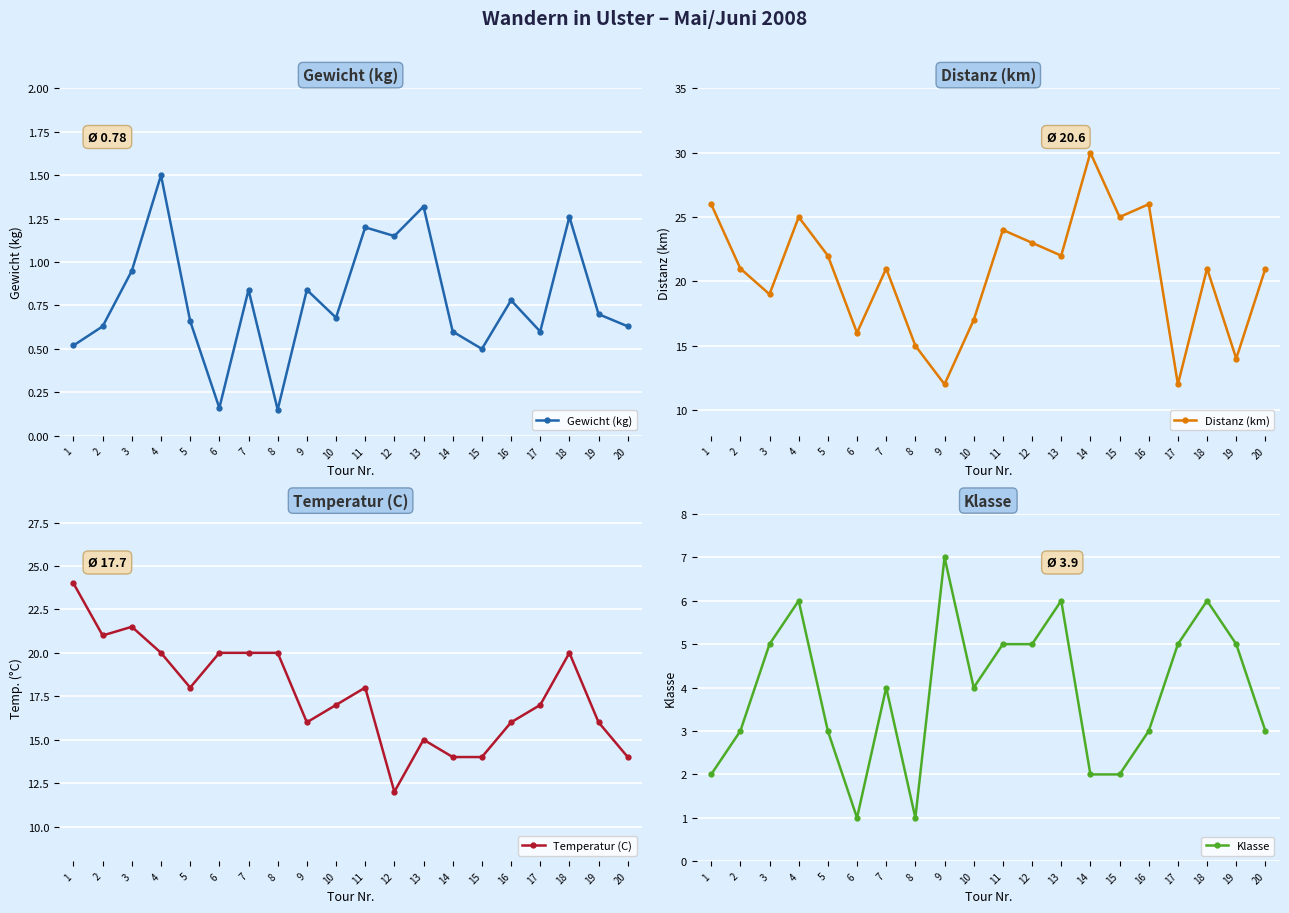

What is the difference between the maximum and minimum values in the Klasse series?

6